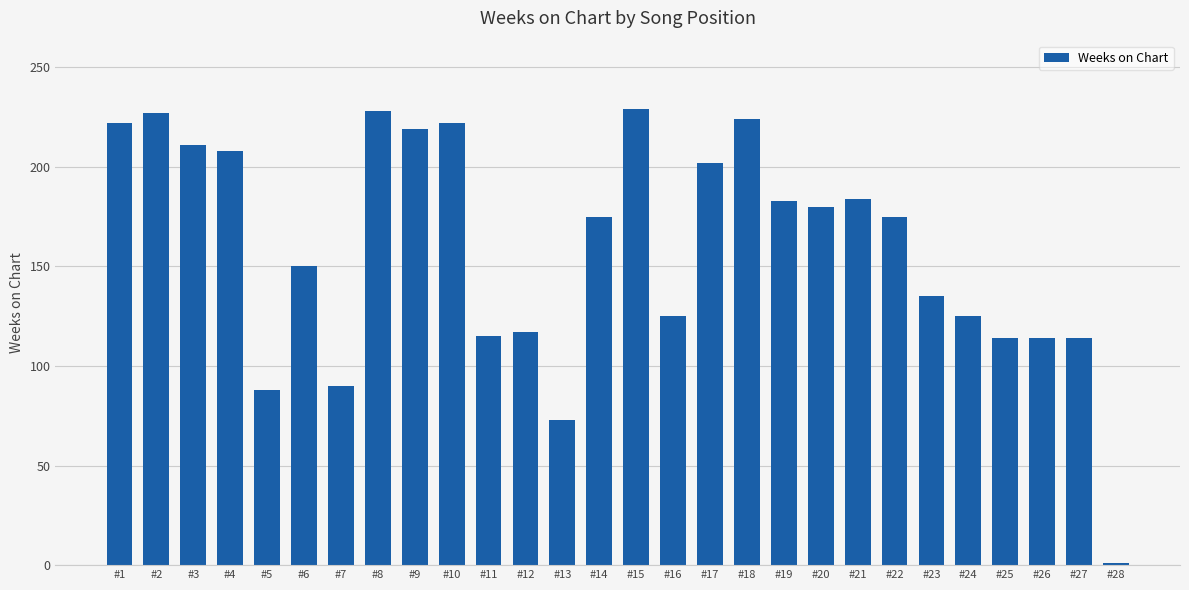

What is the difference between the second highest and minimum values?

227